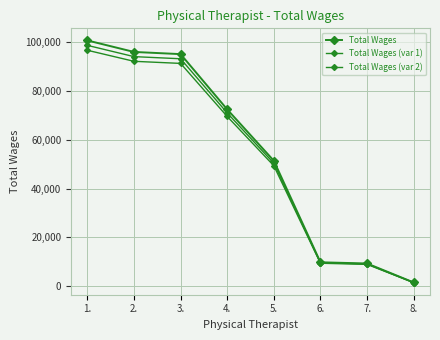

Rank the series by their maximum value, from lowest to highest.

Total Wages (var 2), Total Wages (var 1), Total Wages